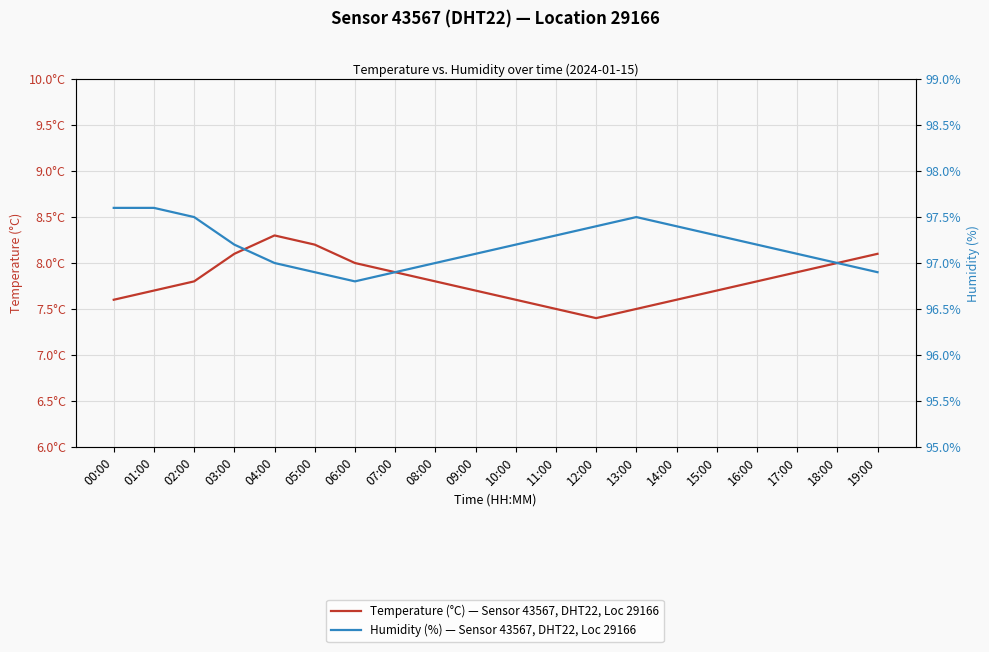

How many Humidity (%) — Sensor 43567, DHT22, Loc 29166 values are between 97 and 98?

16